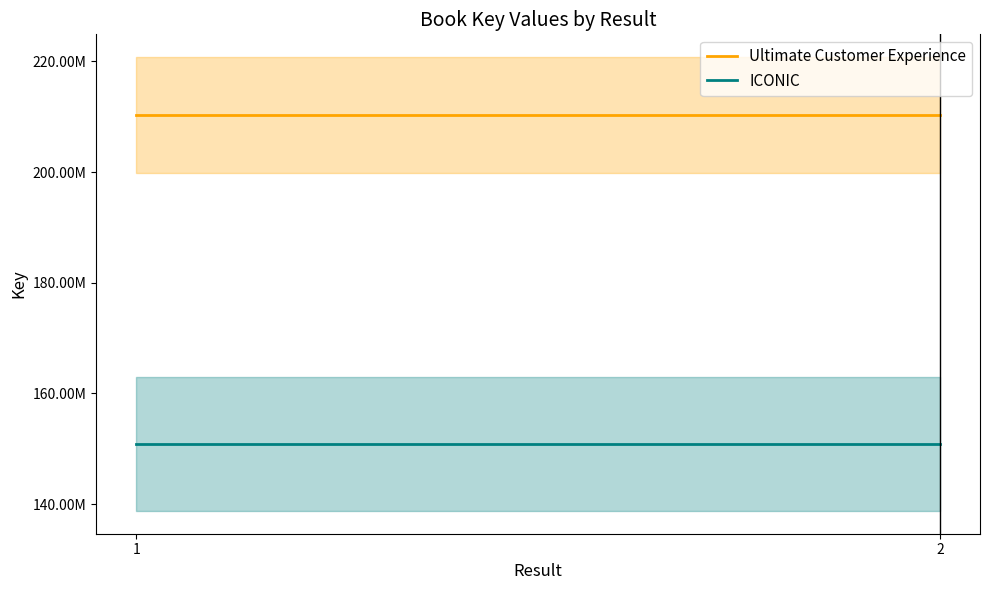

The ICONIC series shows 78880986 at 2. True or false?

False